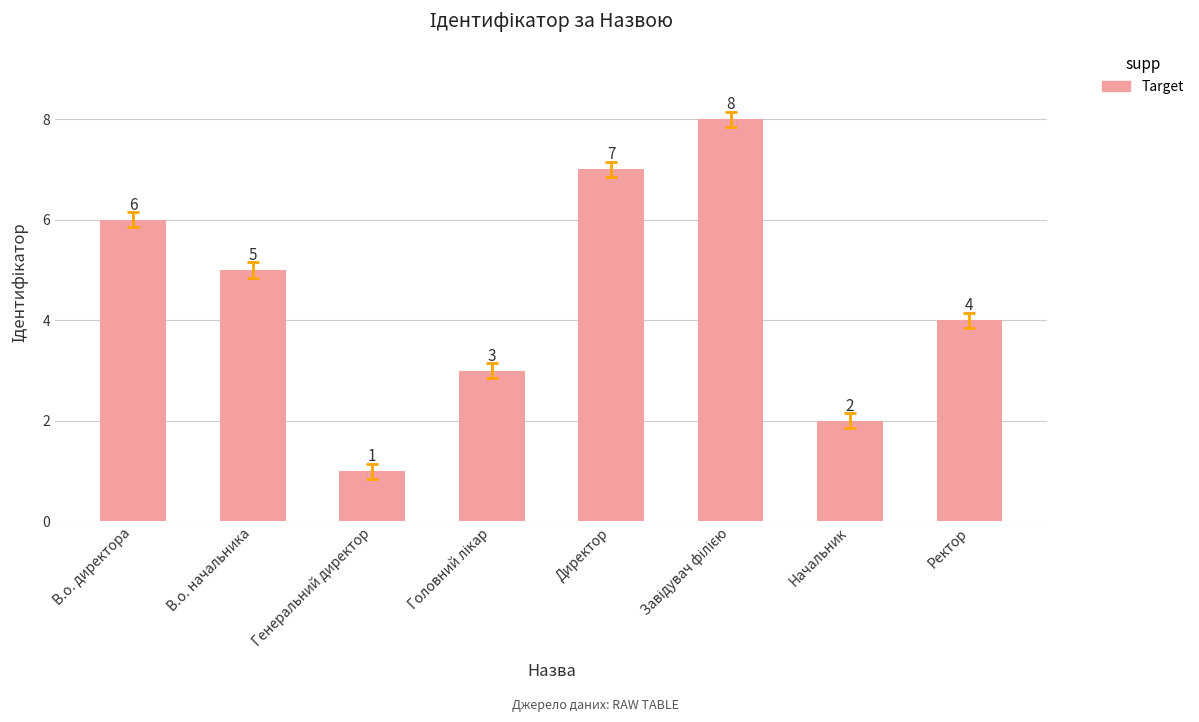

How many values are below 5?

4